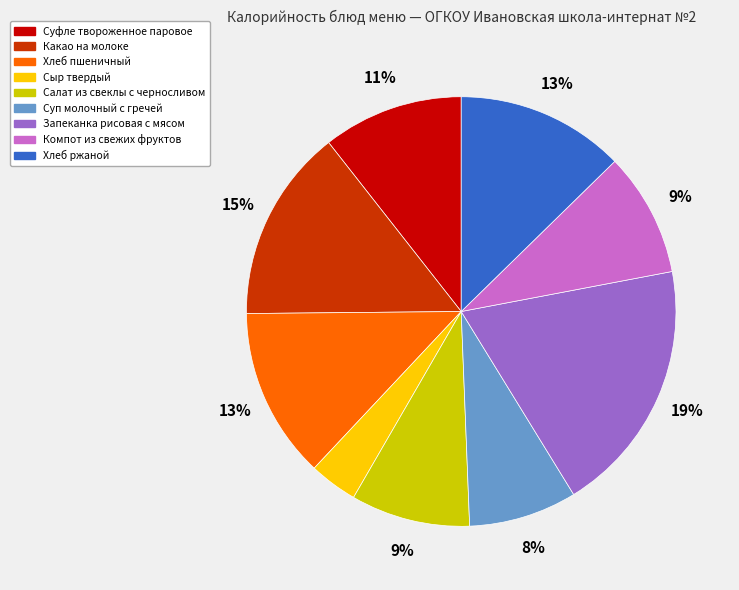

How many slices are in this pie chart?

9